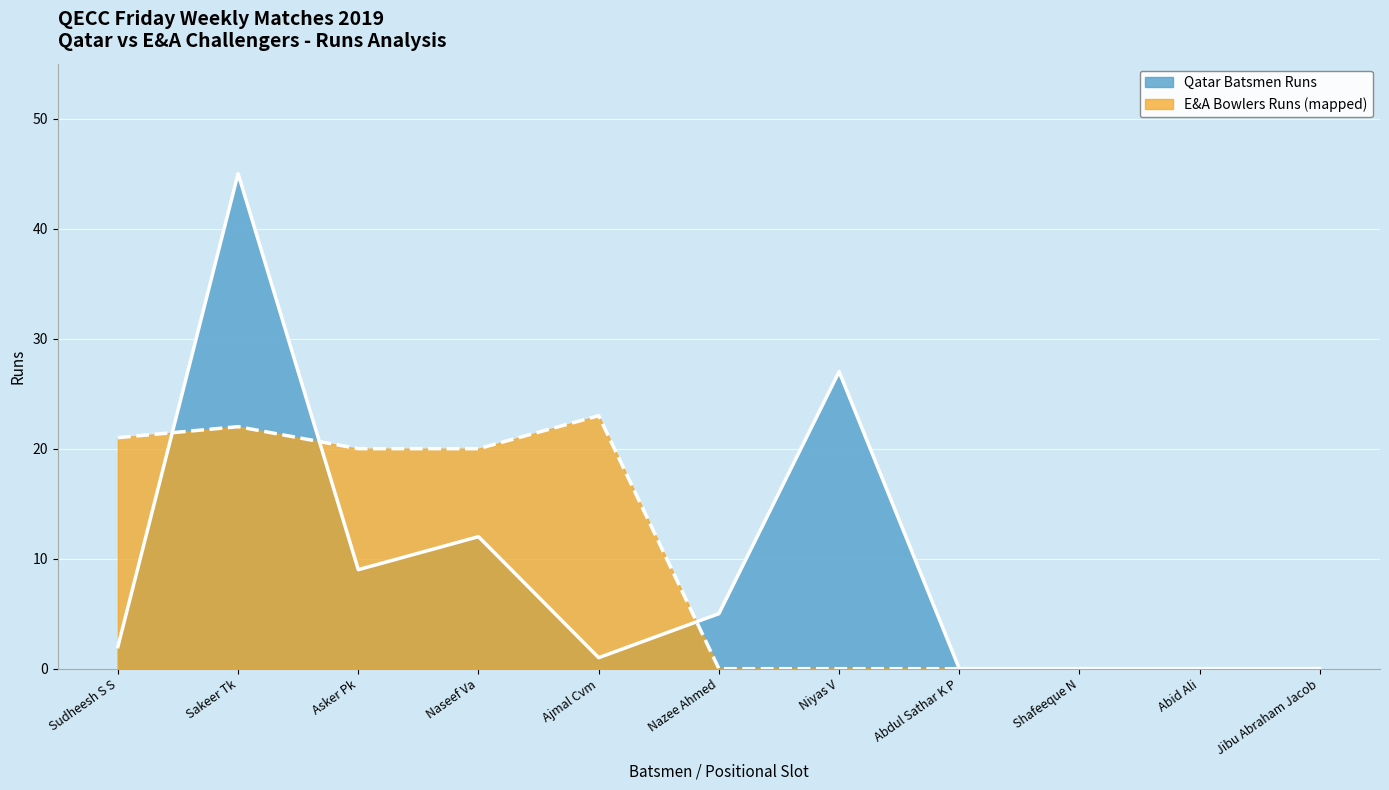

Which has a higher value, Naseef Va or Nazee Ahmed?

Naseef Va